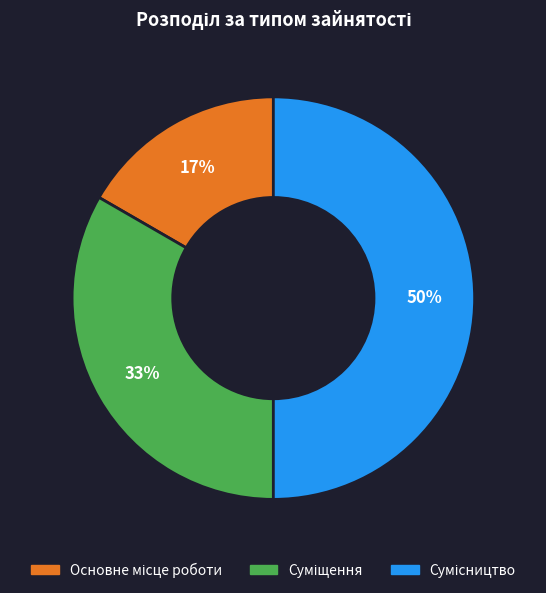

To the nearest percent, what is the average slice percentage?

33%